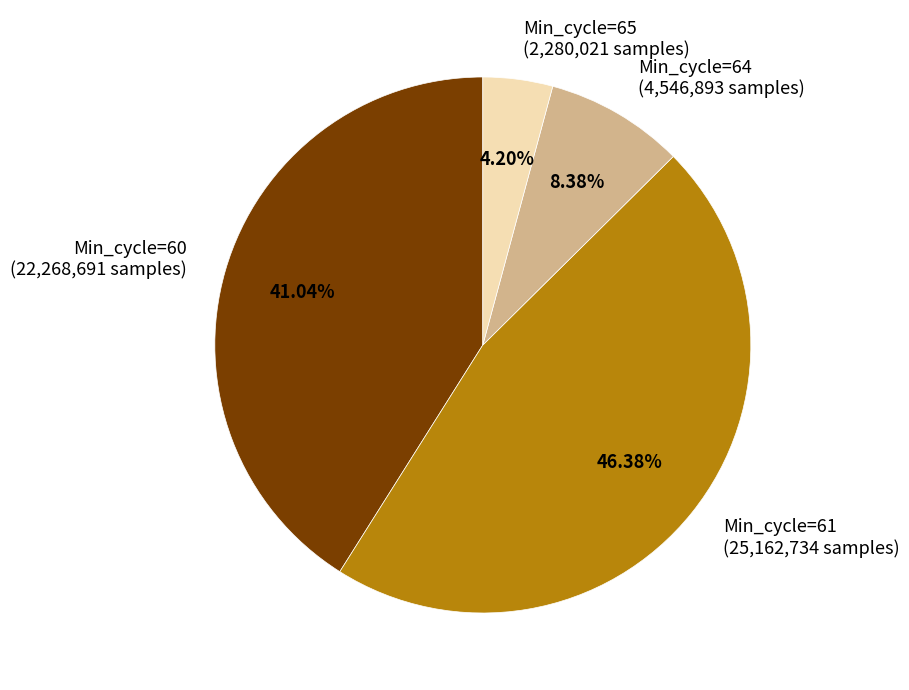

What is the ratio of the value at Min_cycle=61 (25,162,734 samples) to the value at Min_cycle=64 (4,546,893 samples)?

5.5